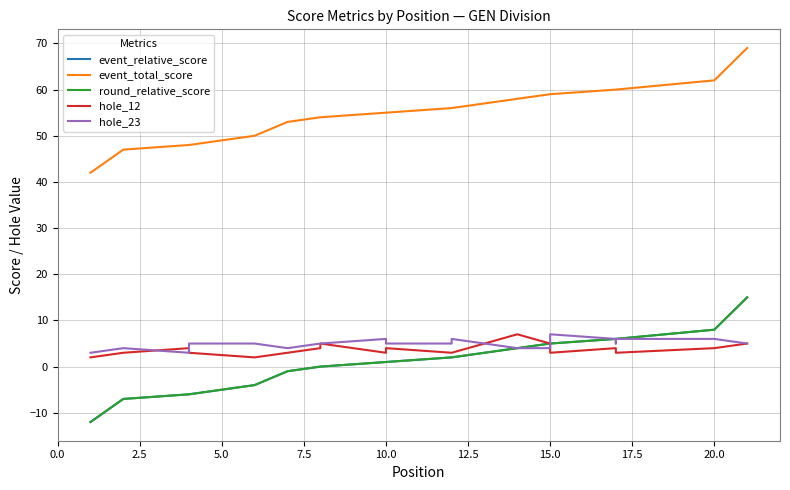

How many values in event_relative_score are below zero?

7